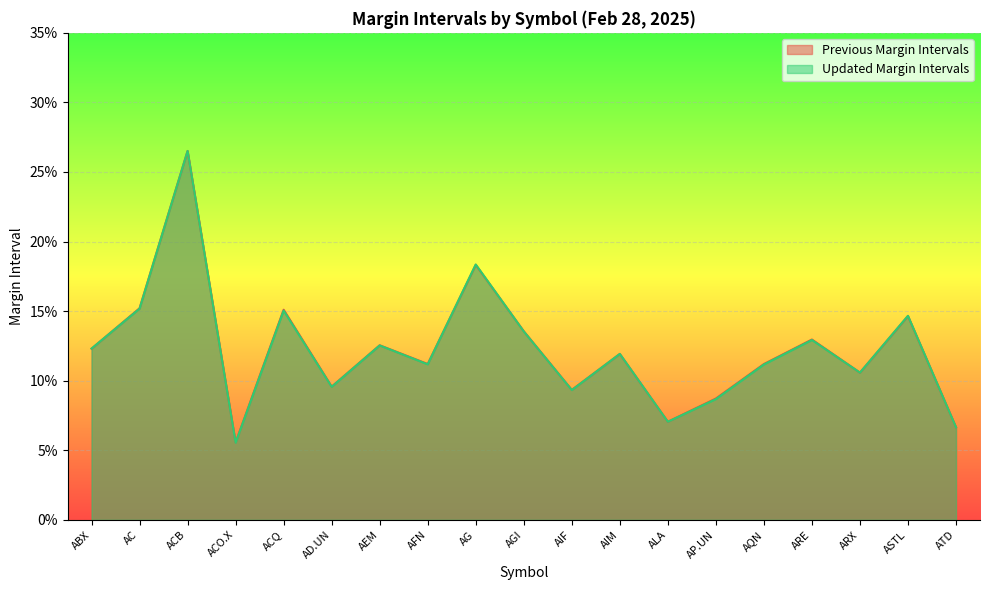

List the series in order of their overall mean, lowest first.

Updated Margin Intervals, Previous Margin Intervals